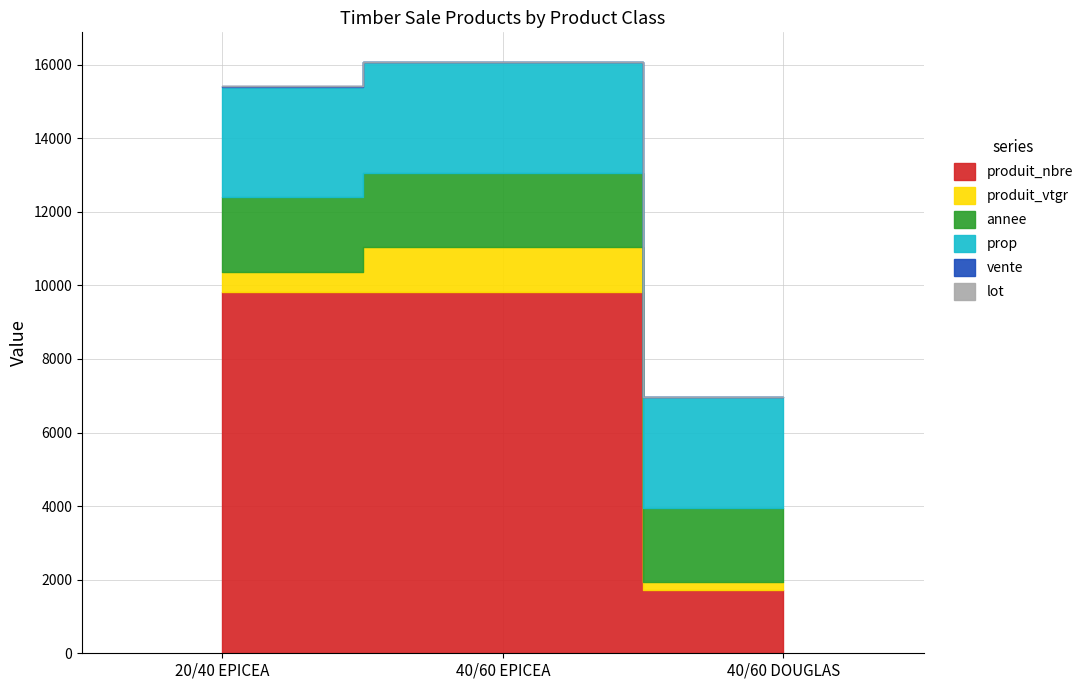

Reading right to left, list all the values displayed in this chart.

produit_nbre: 40/60 DOUGLAS=1720.0	40/60 EPICEA=9830.0	20/40 EPICEA=9820.0
produit_vtgr: 40/60 DOUGLAS=209.8	40/60 EPICEA=1199.3	20/40 EPICEA=549.9
annee: 40/60 DOUGLAS=2023.0	40/60 EPICEA=2023.0	20/40 EPICEA=2023.0
prop: 40/60 DOUGLAS=3009.0	40/60 EPICEA=3009.0	20/40 EPICEA=3009.0
vente: 40/60 DOUGLAS=2.0	40/60 EPICEA=2.0	20/40 EPICEA=2.0
lot: 40/60 DOUGLAS=9.0	40/60 EPICEA=9.0	20/40 EPICEA=9.0